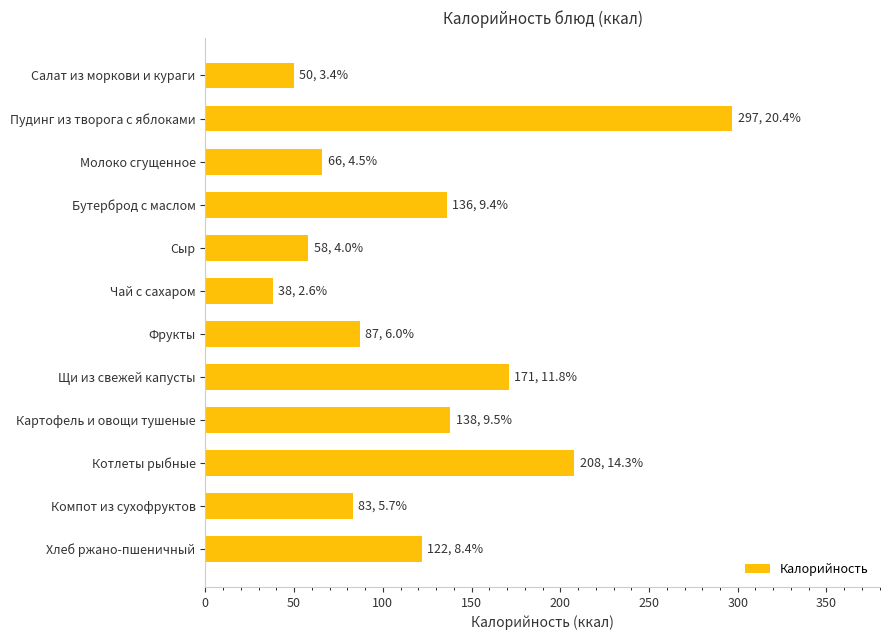

What is the difference between the values at Салат из моркови и кураги and Пудинг из творога с яблоками?

247